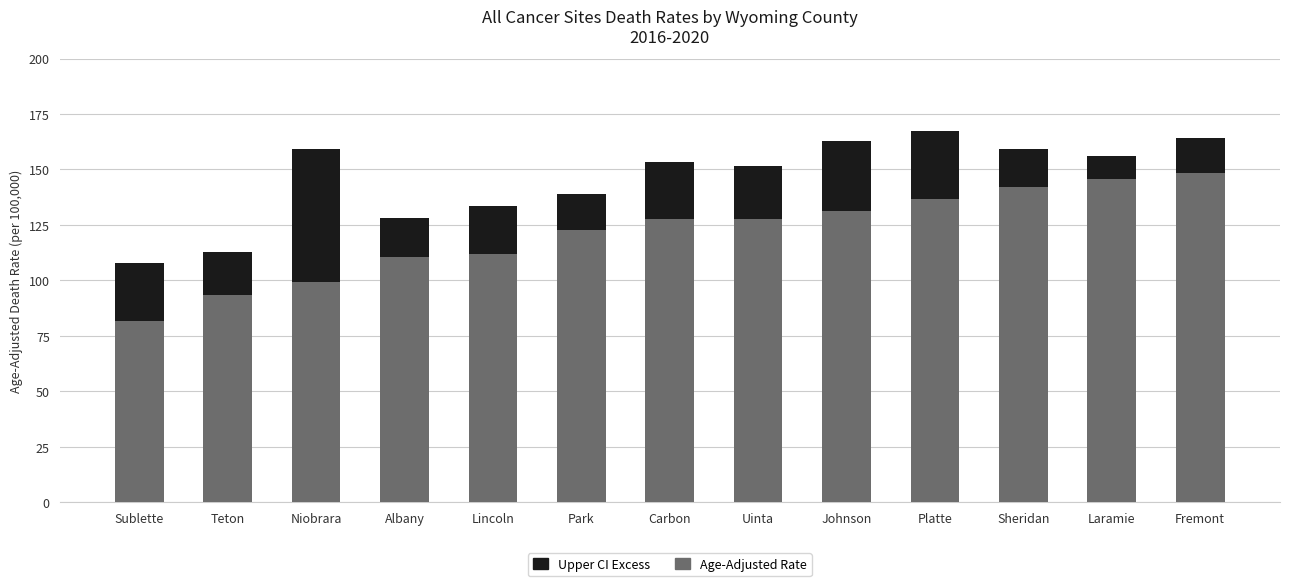

How many distinct data groups are displayed?

2